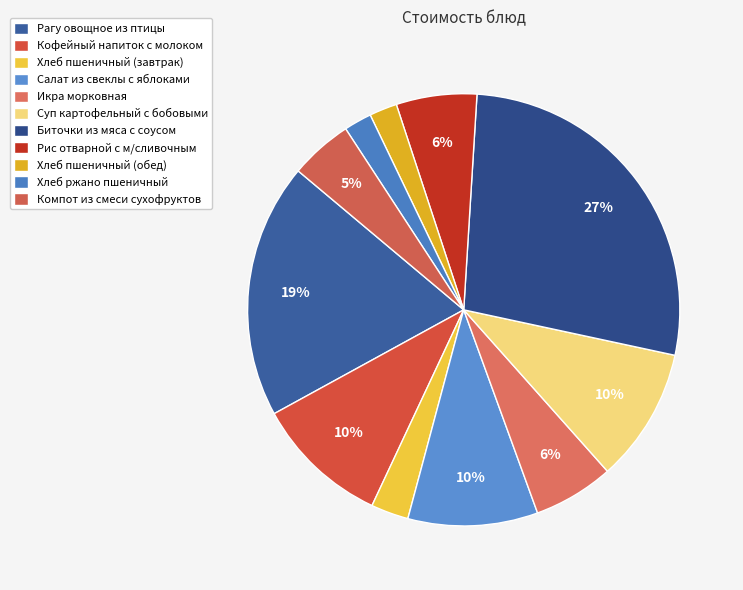

Rank the categories by value from highest to lowest.

Биточки из мяса с соусом, Рагу овощное из птицы, Кофейный напиток с молоком, Суп картофельный с бобовыми, Салат из свеклы с яблоками, Икра морковная, Рис отварной с м/сливочным, Компот из смеси сухофруктов, Хлеб пшеничный (завтрак), Хлеб пшеничный (обед), Хлеб ржано пшеничный